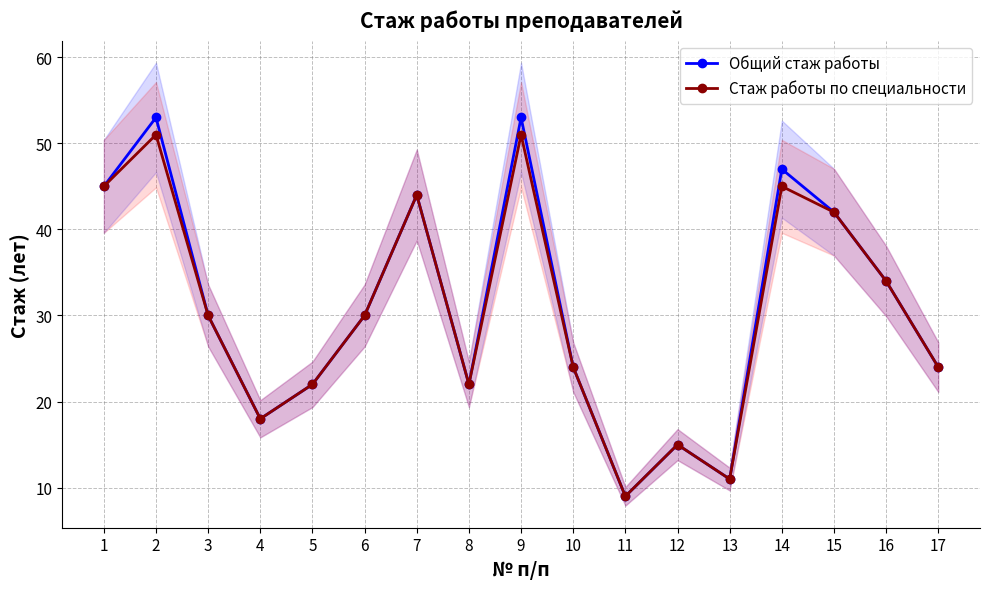

Read the Общий стаж работы value at 4, to the nearest 5.

20